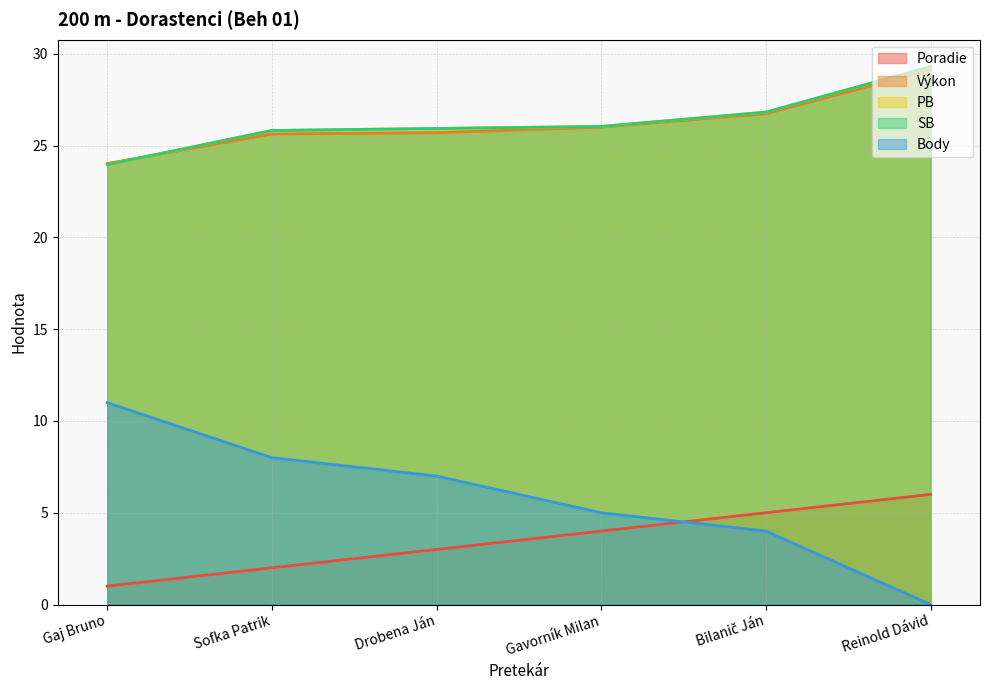

What is the maximum value shown in the chart?

29.3